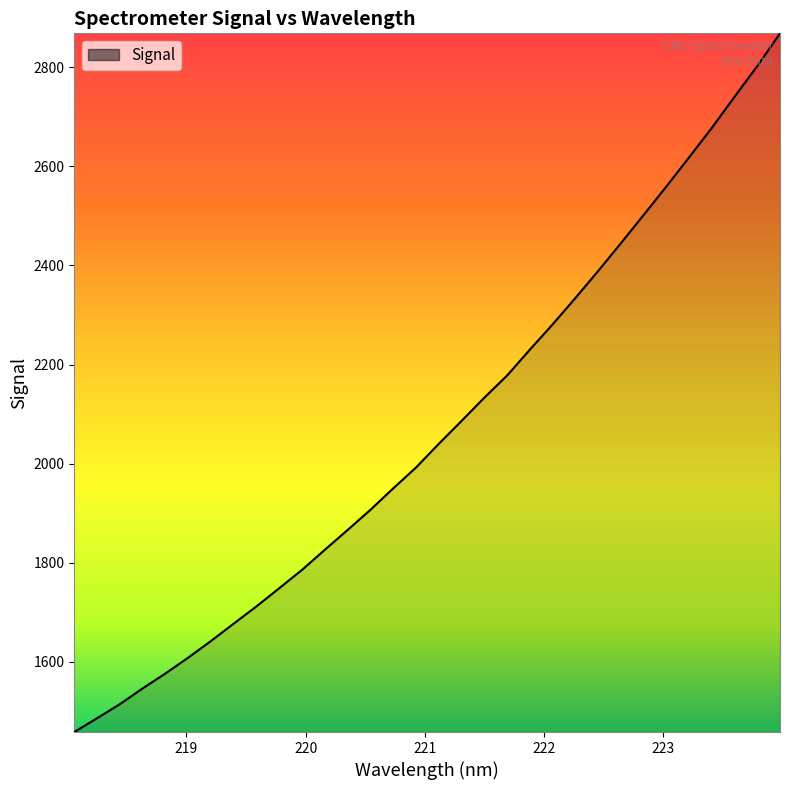

What is the minimum value shown in the chart?

1458.7